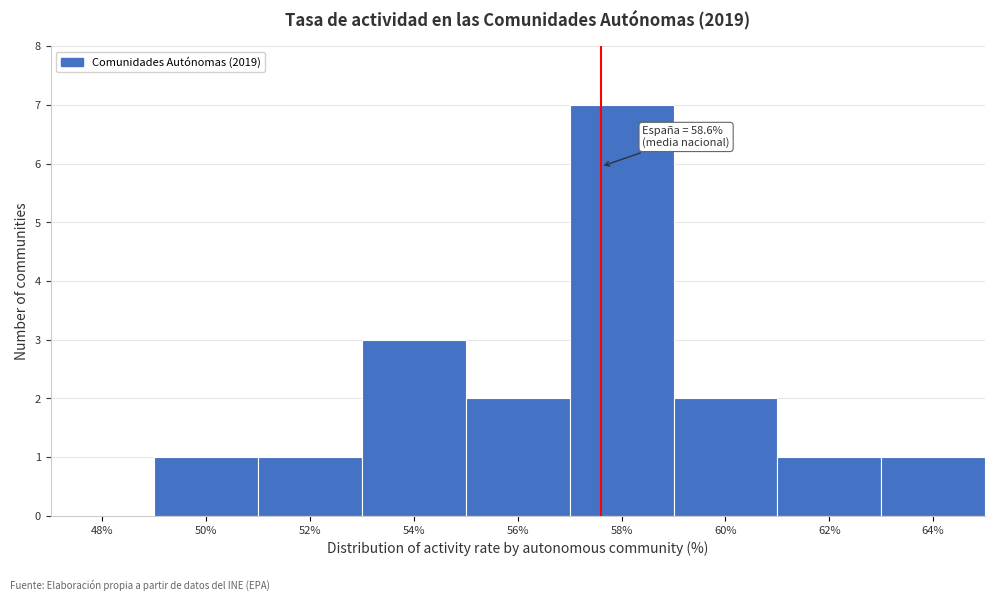

Reading left to right, transcribe all the data shown in this chart.

48%=0	50%=1	52%=1	54%=3	56%=2	58%=7	60%=2	62%=1	64%=1